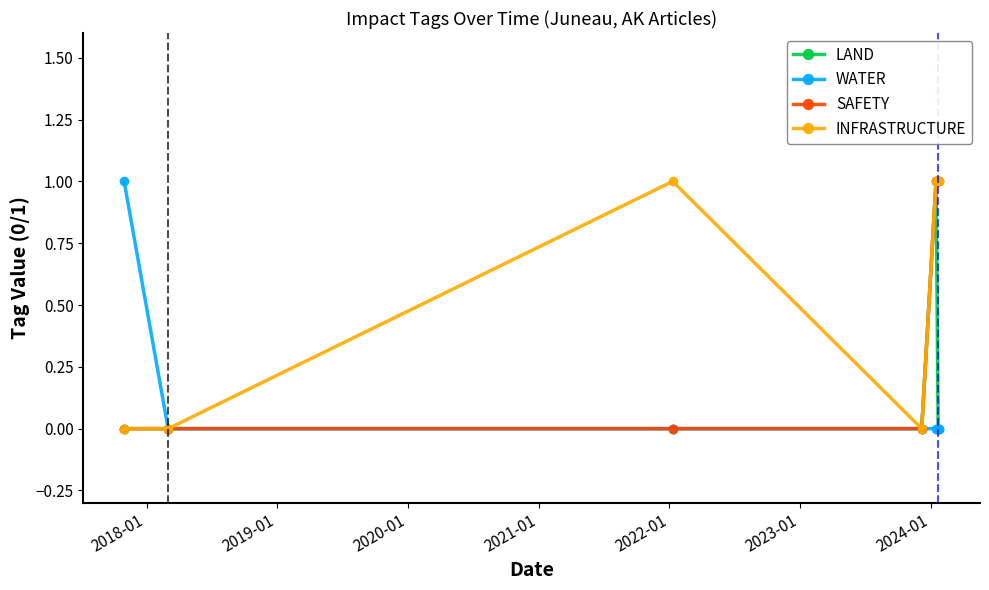

Which series has the largest total across all categories?

INFRASTRUCTURE